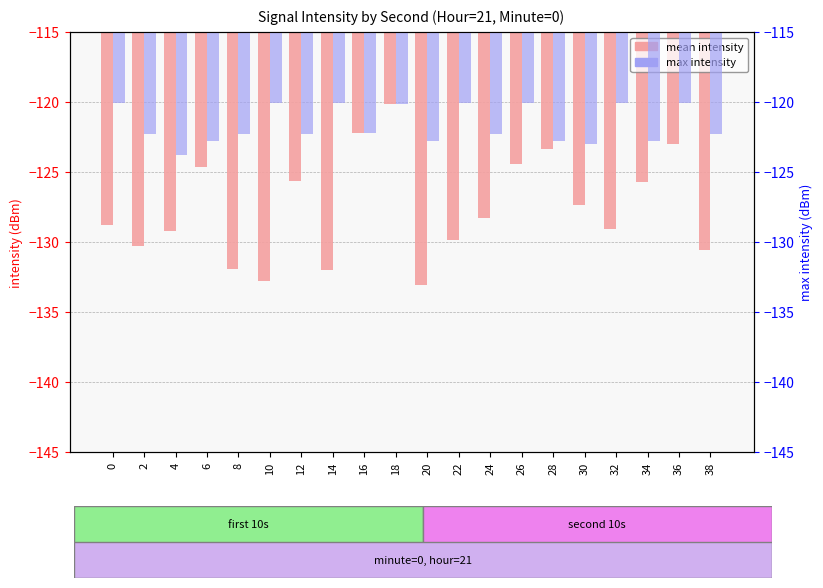

Which series changed the most between 28 and 30?

mean intensity